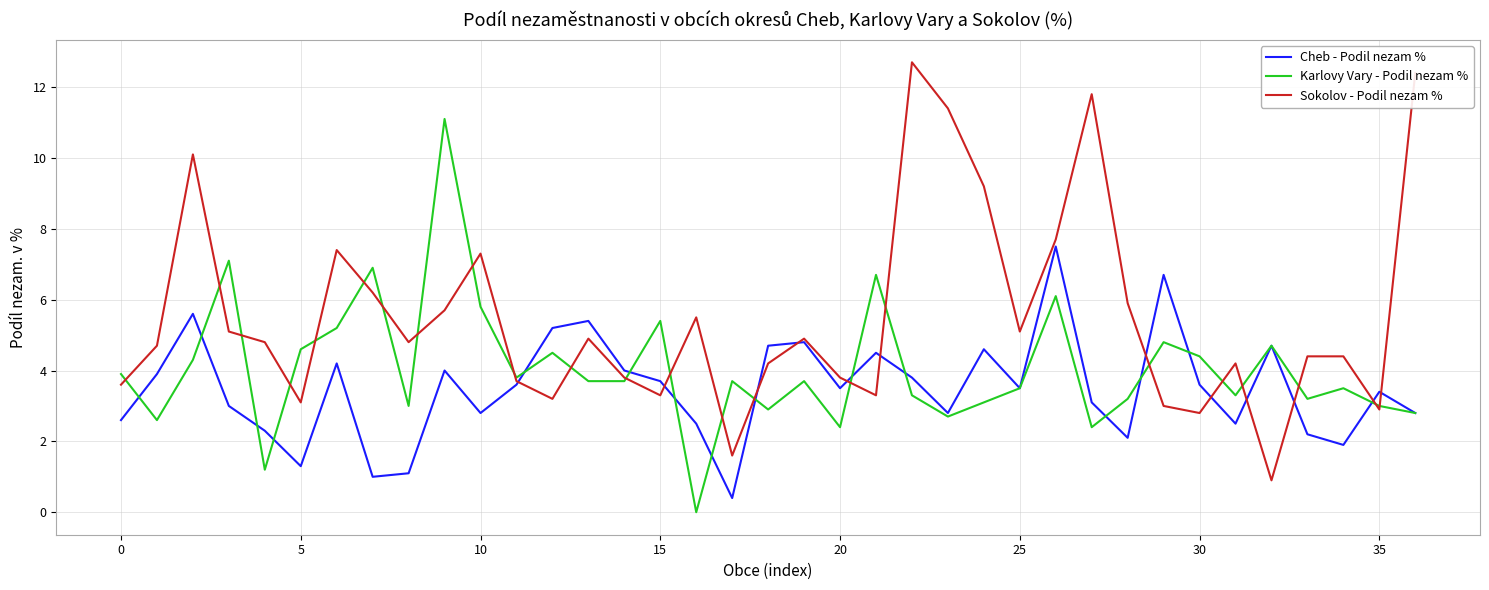

What is the greatest value displayed?

12.7